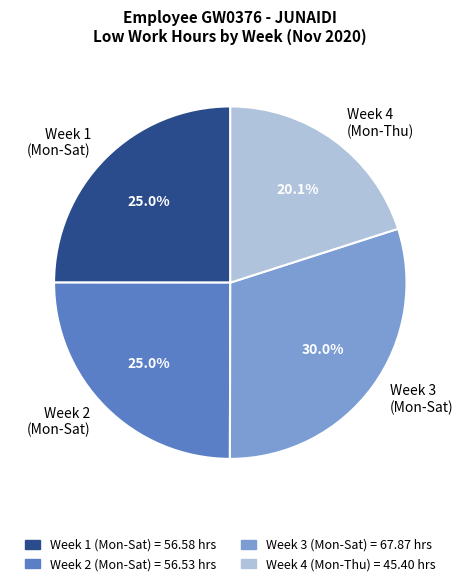

What is the largest slice in the pie chart?

Week 3 (Mon-Sat)